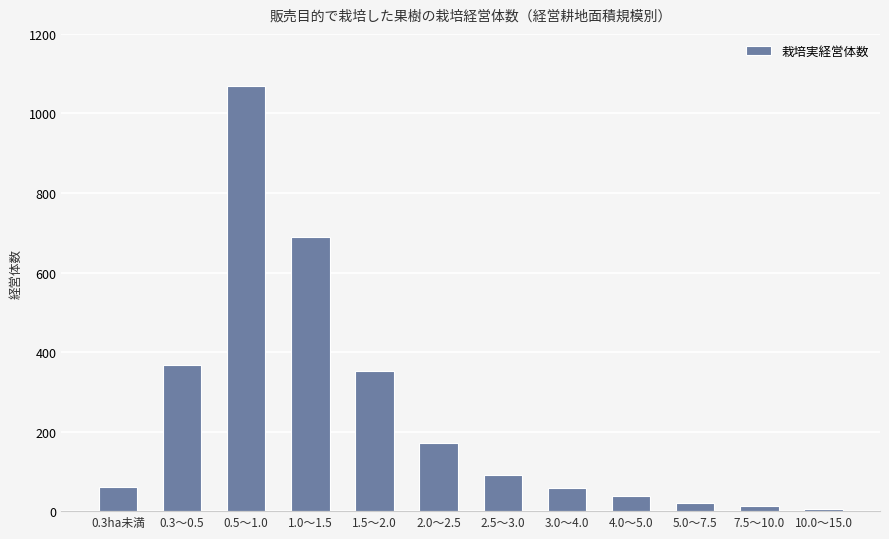

What is the label of the 1st bar from the right?

10.0～15.0